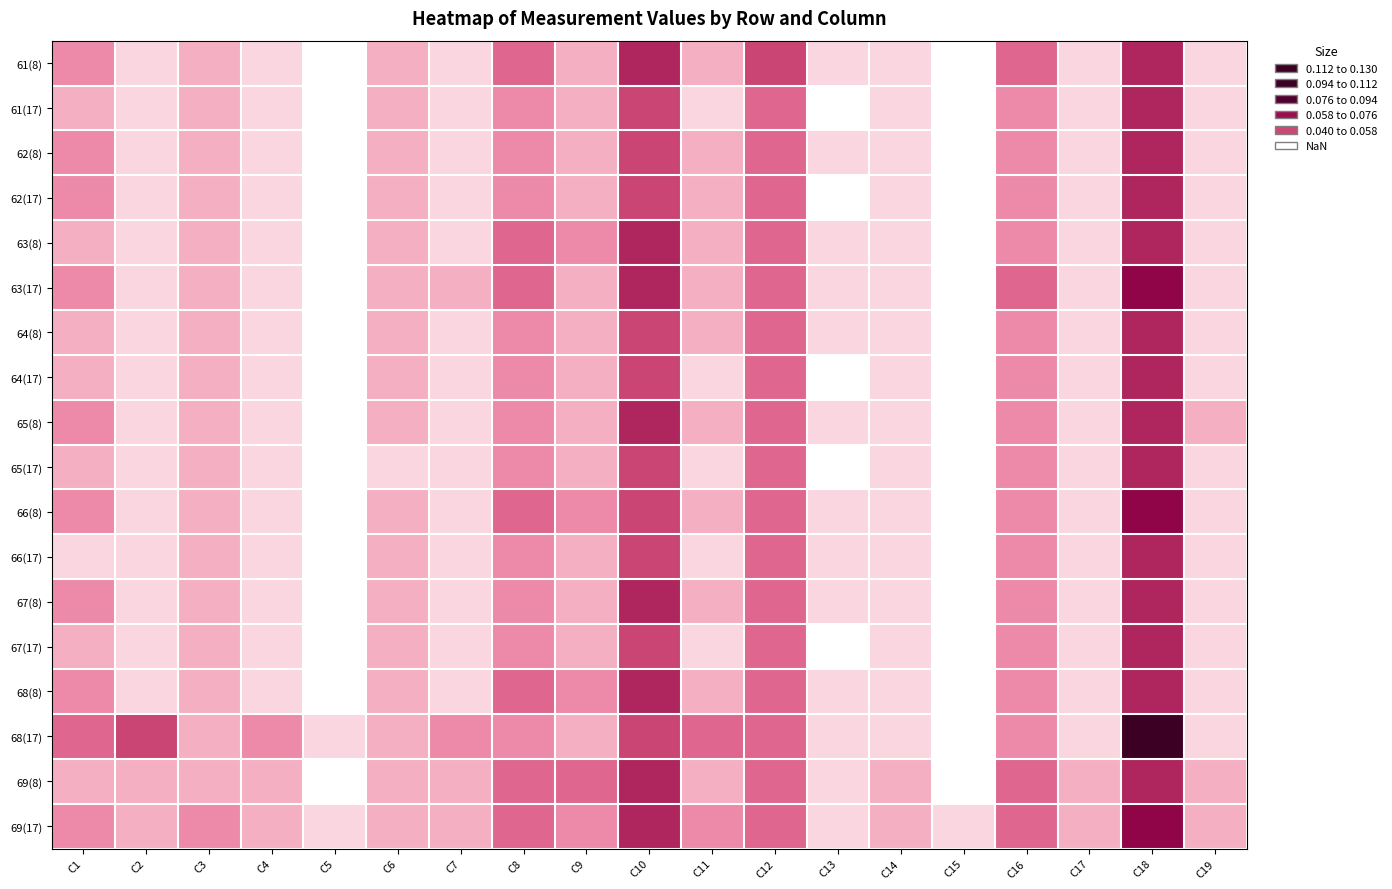

Between C3 and C1, which is larger?

C1